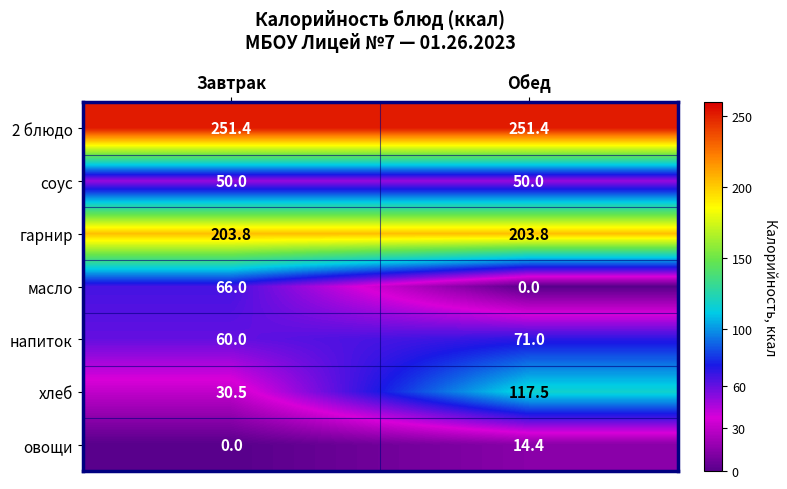

Count the number of categories in the chart.

2